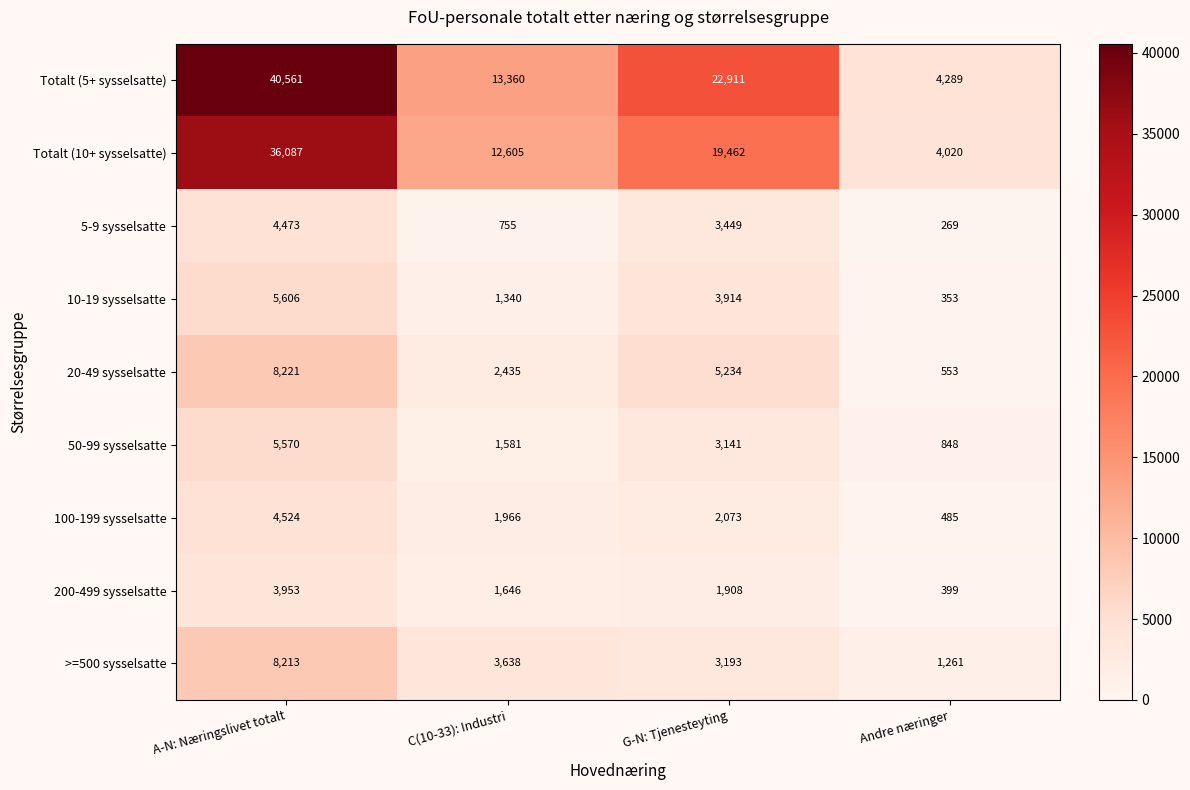

Which series has the largest range (max minus min)?

Totalt (5+ sysselsatte)